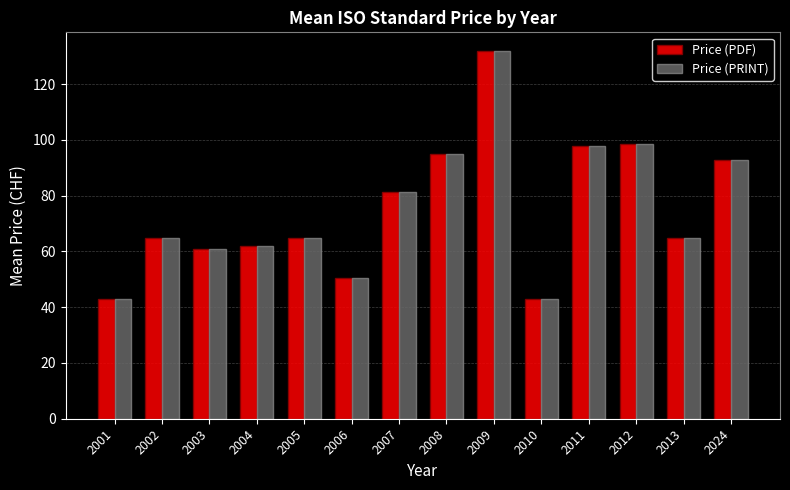

What are all the series names shown in the legend?

Price (PDF), Price (PRINT)